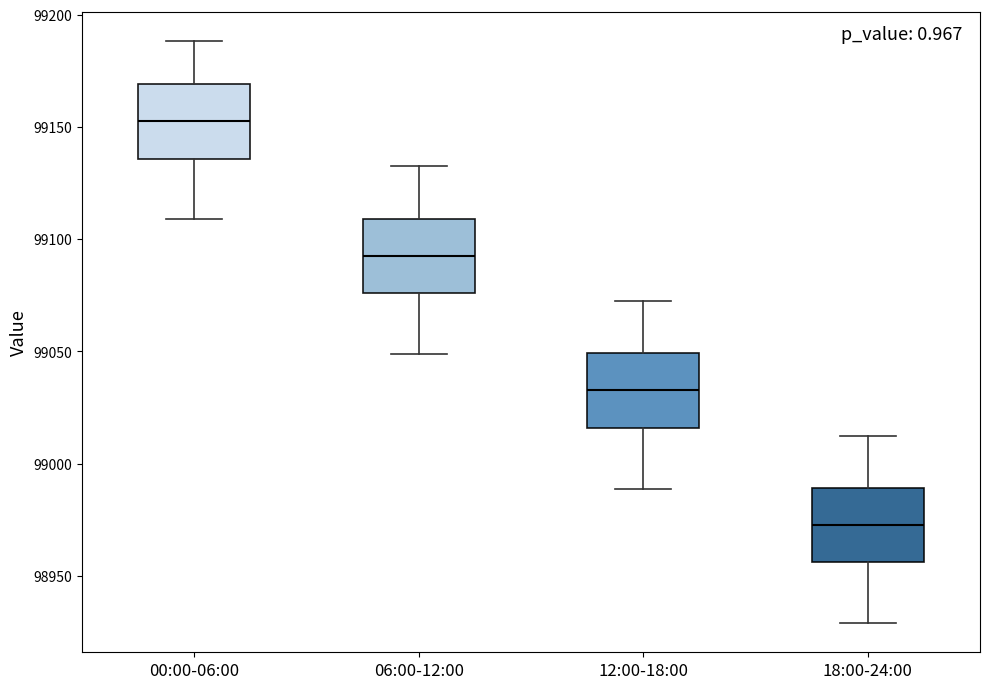

Reading left to right, transcribe this box plot: for each box, give where its median line is, the range the box spans, and where its two whiskers end, as read against the y-axis. The values are not printed on the chart, so give them approximately, as read against the axis.

00:00-06:00: median 99155, box 99135 to 99170, whiskers 99110 to 99190
06:00-12:00: median 99095, box 99075 to 99110, whiskers 99050 to 99135
12:00-18:00: median 99035, box 99015 to 99050, whiskers 98990 to 99075
18:00-24:00: median 98975, box 98955 to 98990, whiskers 98930 to 99015